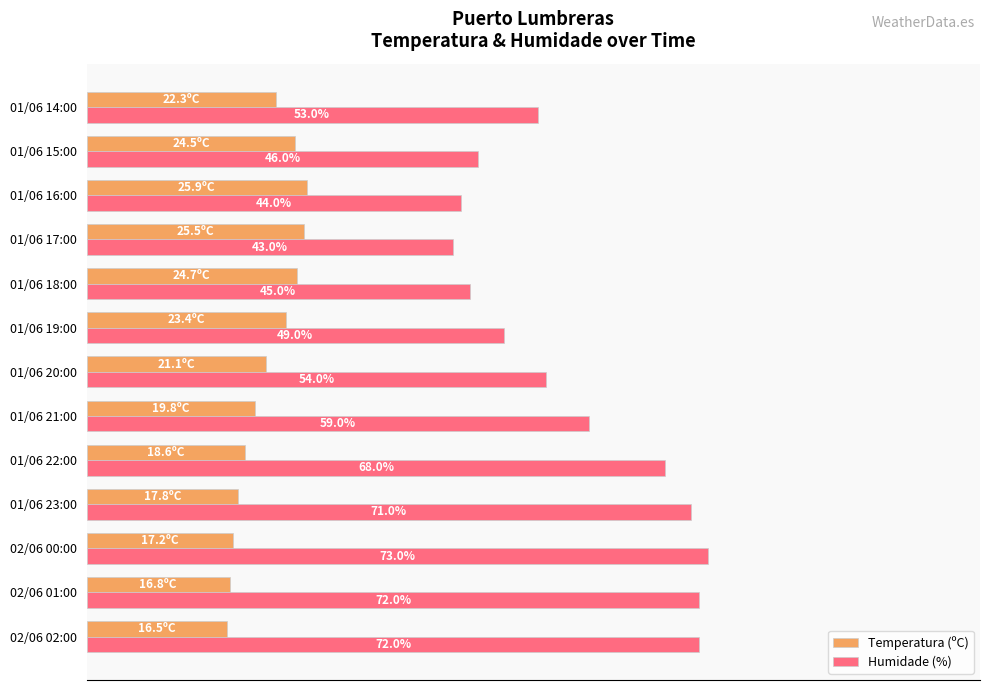

Rank the series by their maximum value, from lowest to highest.

Temperatura (ºC), Humidade (%)